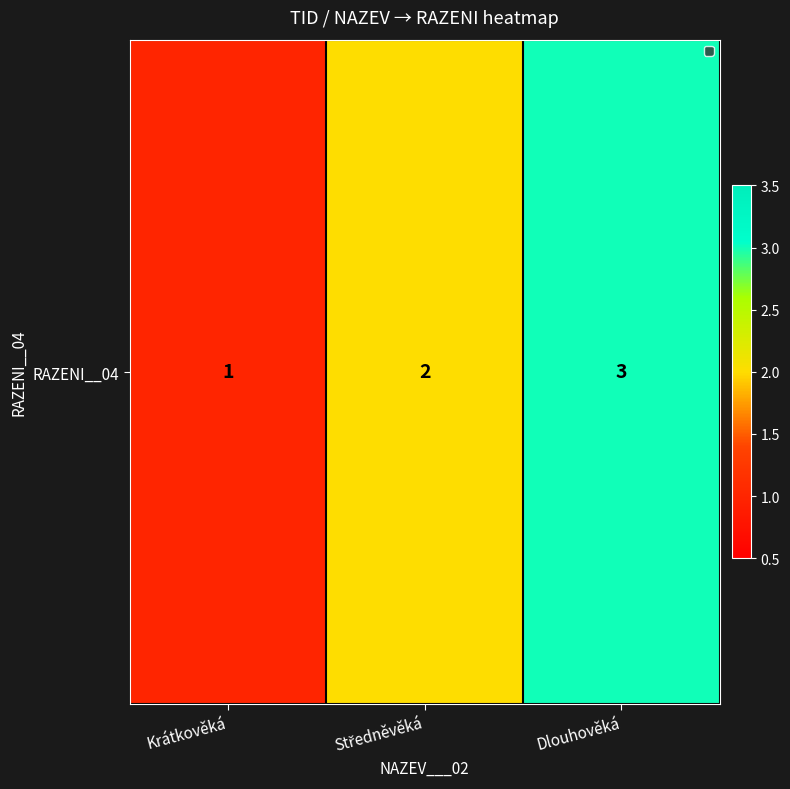

What is the ratio of the value at Dlouhověká to the value at Krátkověká?

3.0